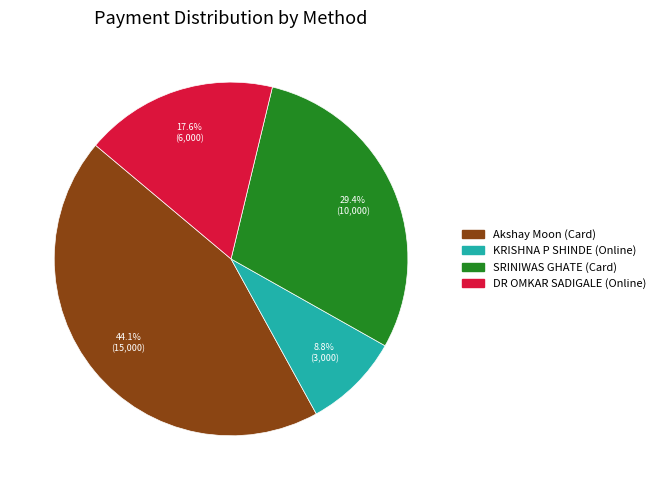

True or false: KRISHNA P SHINDE (Online) accounts for 1% of the total.

False